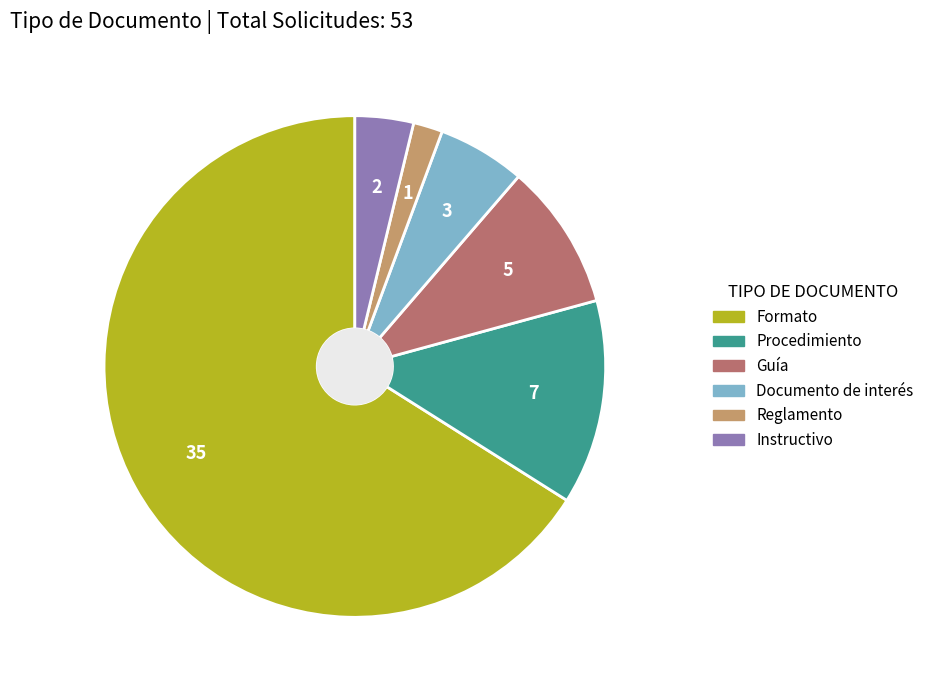

What is the ratio of the value at Reglamento to the value at Documento de interés?

0.3